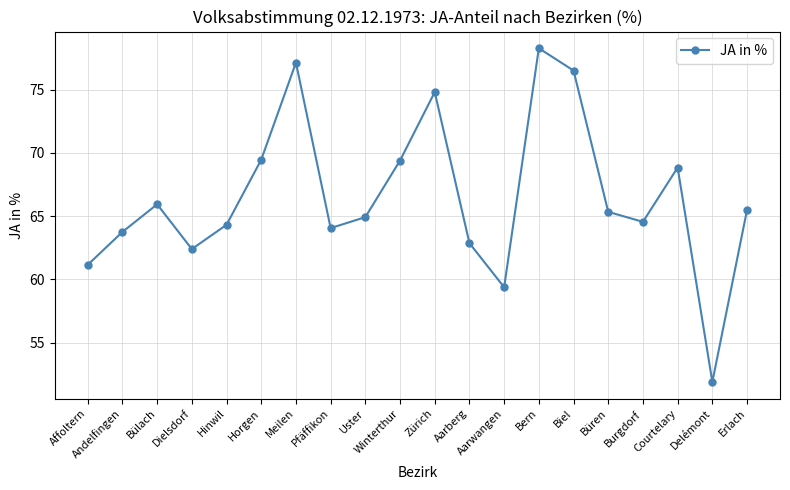

How many categories are shown in the chart?

20